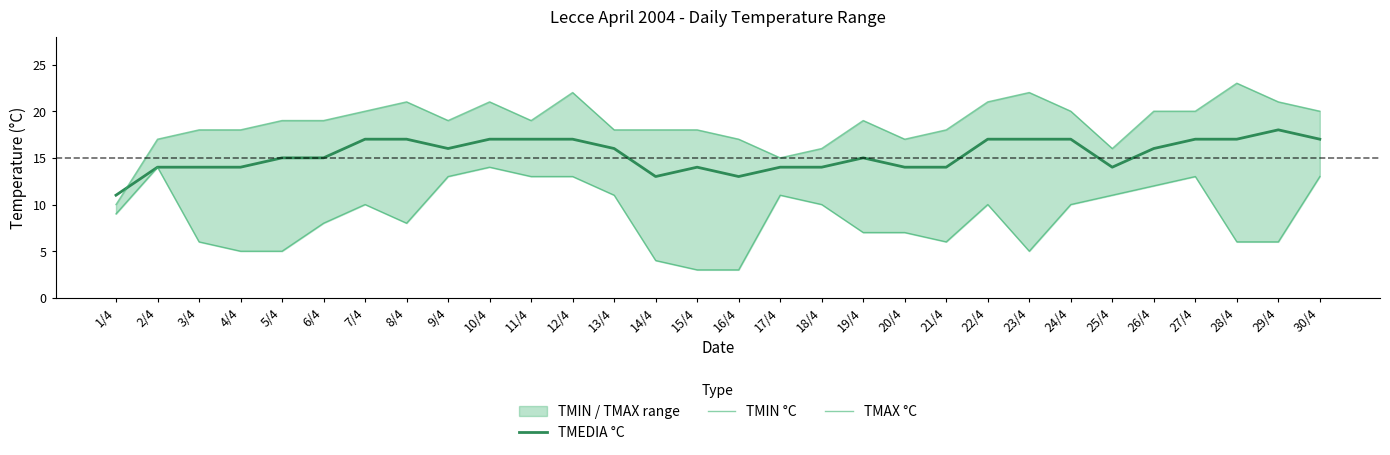

What is the label of the 21st point from the right?

10/4